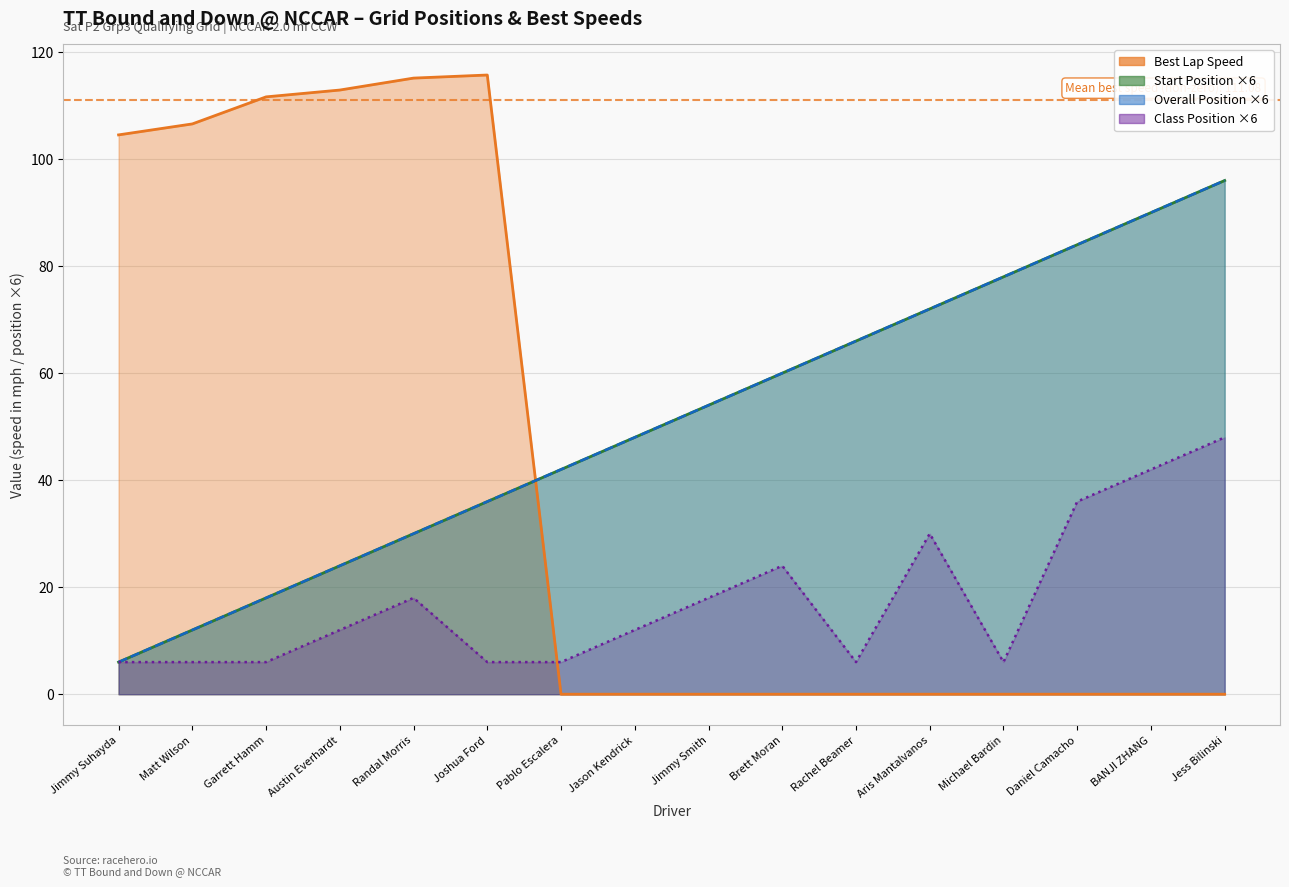

At Jimmy Suhayda, list the series in order from smallest to largest.

Start Position, Position, Position In Class, Best Lap Time (speed)